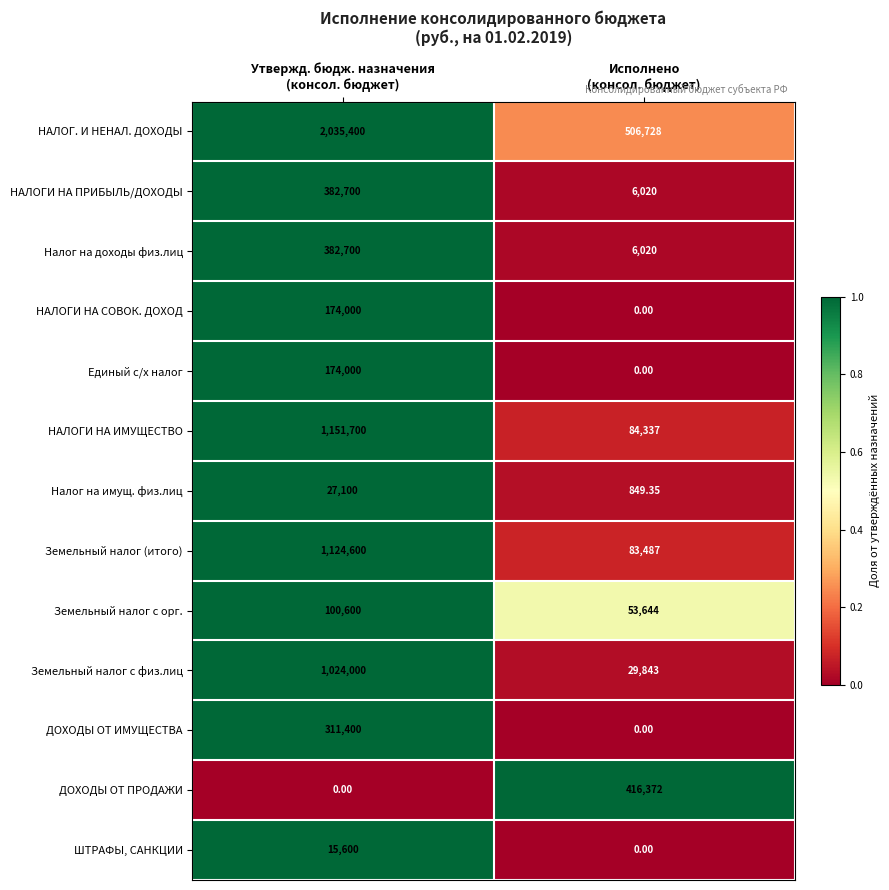

Which series has the largest total across all categories?

НАЛОГ. И НЕНАЛ. ДОХОДЫ